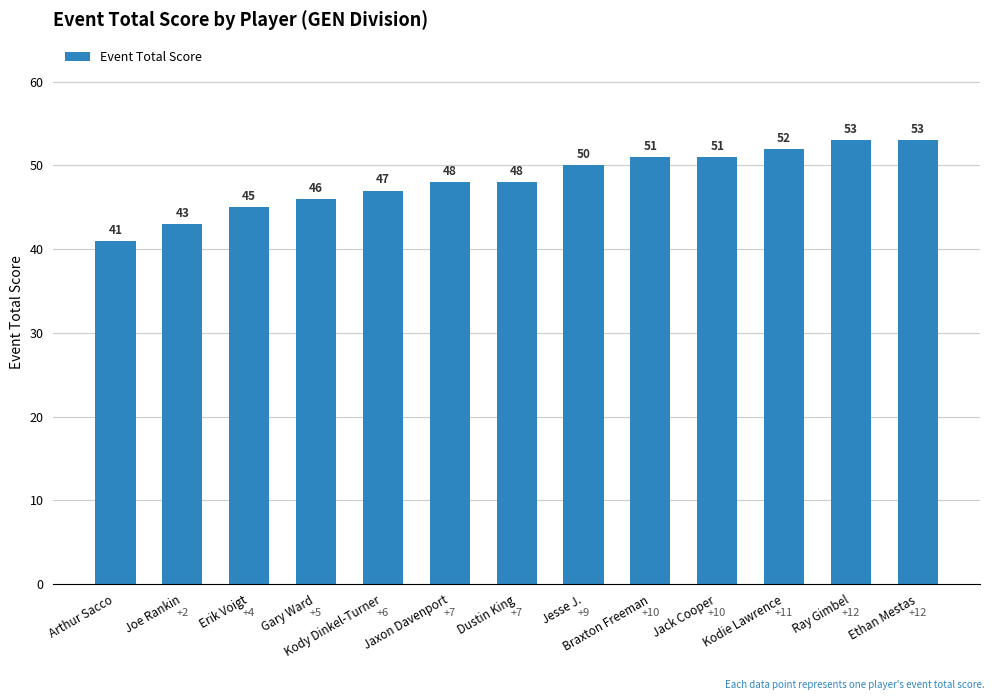

Which category has the lowest value across all series?

Arthur Sacco